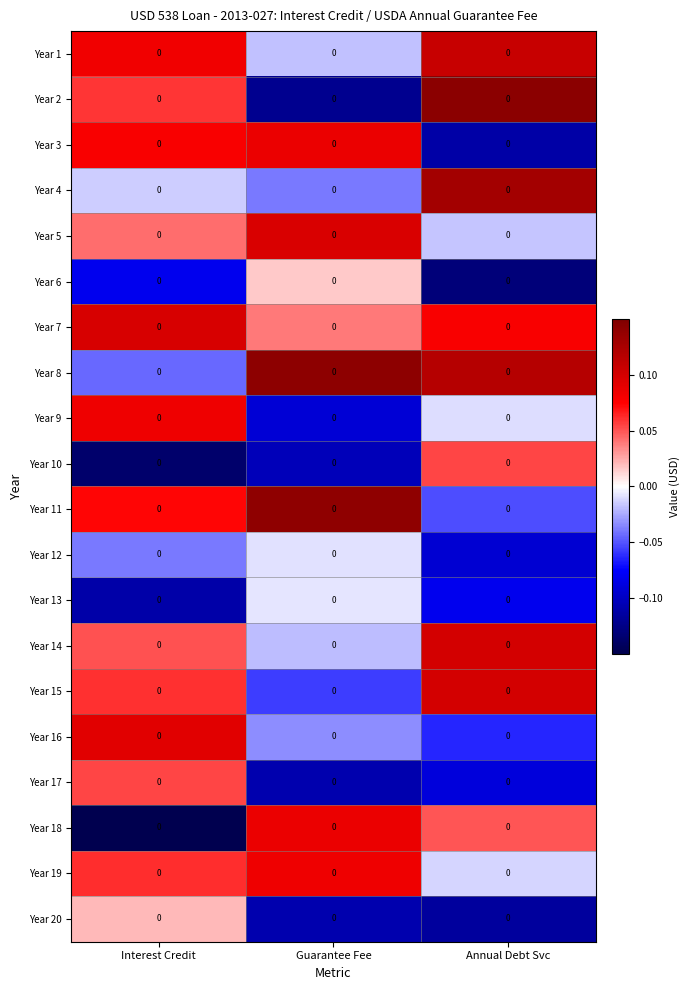

Reading left to right, extract all data points from this chart.

Year 1: Interest Credit=0.0	Guarantee Fee=0.0	Annual Debt Svc=0.0
Year 2: Interest Credit=0.0	Guarantee Fee=0.0	Annual Debt Svc=0.0
Year 3: Interest Credit=0.0	Guarantee Fee=0.0	Annual Debt Svc=0.0
Year 4: Interest Credit=0.0	Guarantee Fee=0.0	Annual Debt Svc=0.0
Year 5: Interest Credit=0.0	Guarantee Fee=0.0	Annual Debt Svc=0.0
Year 6: Interest Credit=0.0	Guarantee Fee=0.0	Annual Debt Svc=0.0
Year 7: Interest Credit=0.0	Guarantee Fee=0.0	Annual Debt Svc=0.0
Year 8: Interest Credit=0.0	Guarantee Fee=0.0	Annual Debt Svc=0.0
Year 9: Interest Credit=0.0	Guarantee Fee=0.0	Annual Debt Svc=0.0
Year 10: Interest Credit=0.0	Guarantee Fee=0.0	Annual Debt Svc=0.0
Year 11: Interest Credit=0.0	Guarantee Fee=0.0	Annual Debt Svc=0.0
Year 12: Interest Credit=0.0	Guarantee Fee=0.0	Annual Debt Svc=0.0
Year 13: Interest Credit=0.0	Guarantee Fee=0.0	Annual Debt Svc=0.0
Year 14: Interest Credit=0.0	Guarantee Fee=0.0	Annual Debt Svc=0.0
Year 15: Interest Credit=0.0	Guarantee Fee=0.0	Annual Debt Svc=0.0
Year 16: Interest Credit=0.0	Guarantee Fee=0.0	Annual Debt Svc=0.0
Year 17: Interest Credit=0.0	Guarantee Fee=0.0	Annual Debt Svc=0.0
Year 18: Interest Credit=0.0	Guarantee Fee=0.0	Annual Debt Svc=0.0
Year 19: Interest Credit=0.0	Guarantee Fee=0.0	Annual Debt Svc=0.0
Year 20: Interest Credit=0.0	Guarantee Fee=0.0	Annual Debt Svc=0.0